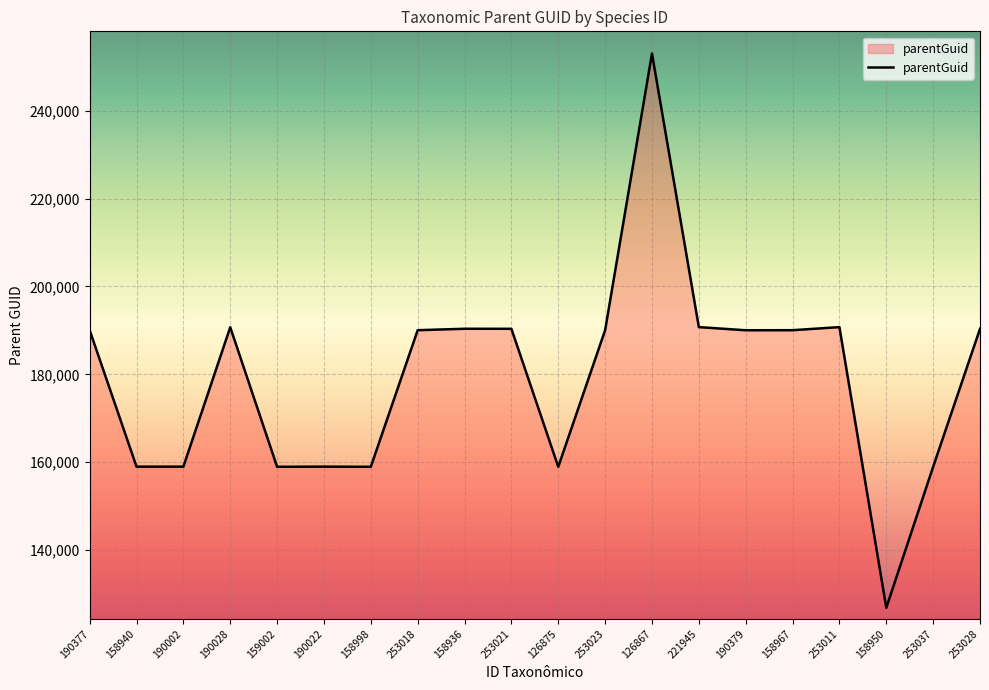

The value at 190002 is 262641. True or false?

False